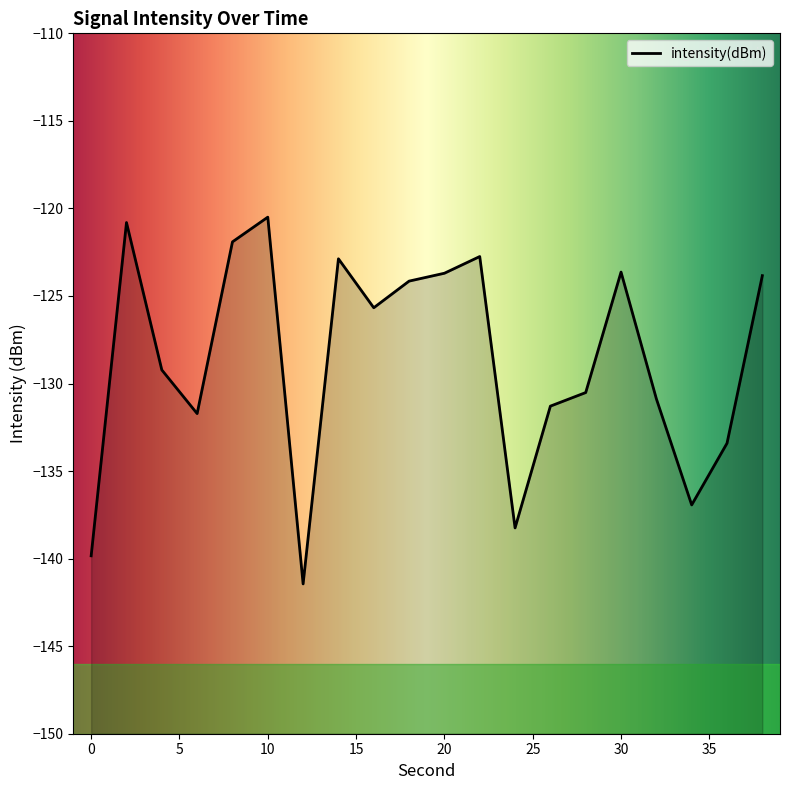

What is the average value?

-128.7